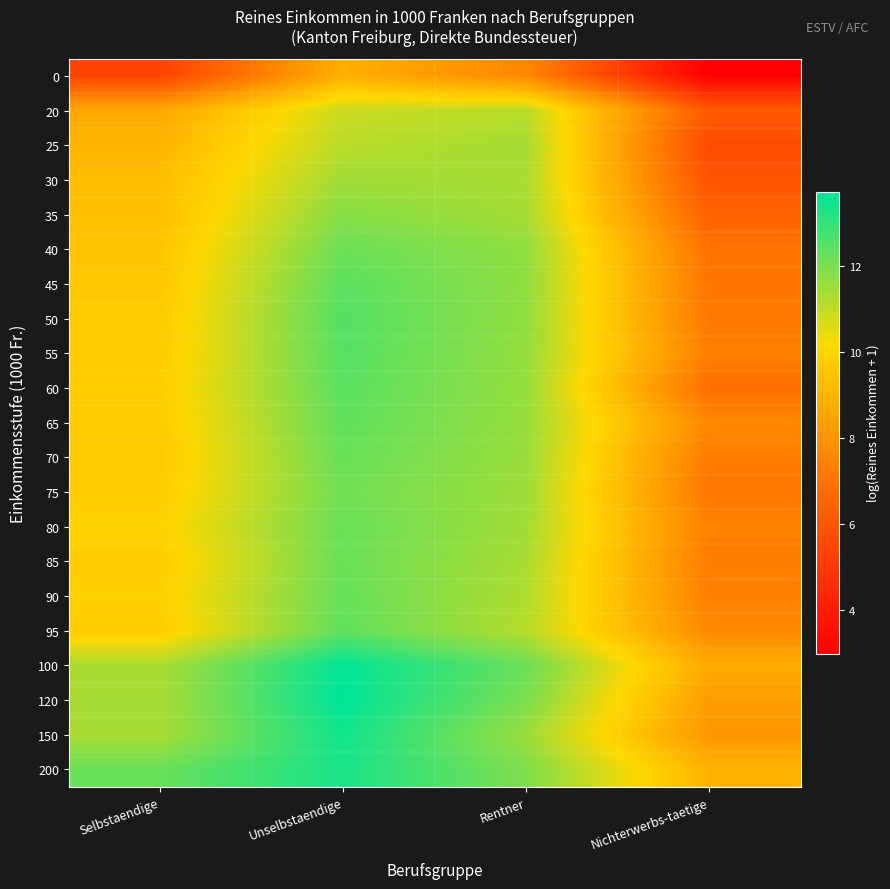

Which category has the highest value across all series?

Unselbstaendige